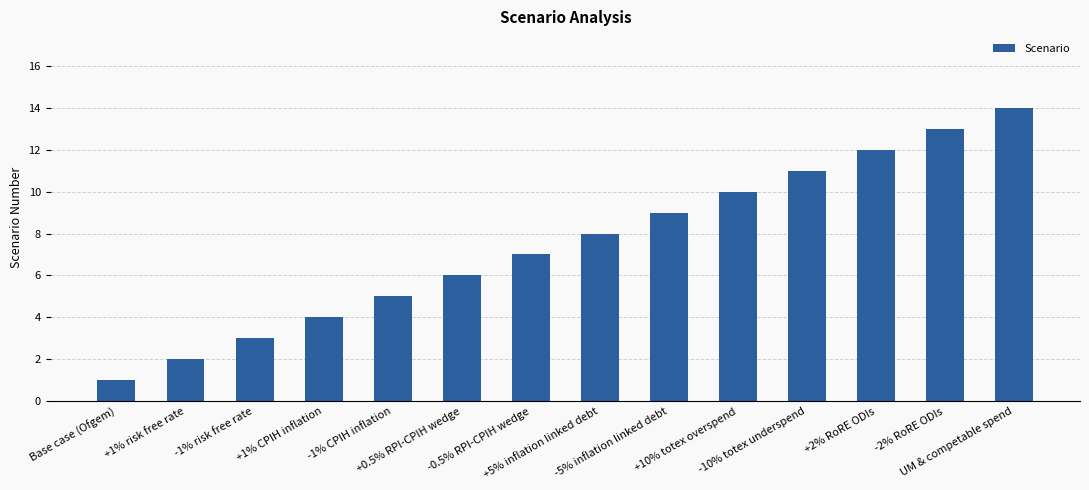

At which label is the value closest to 7?

-0.5% RPI-CPIH wedge